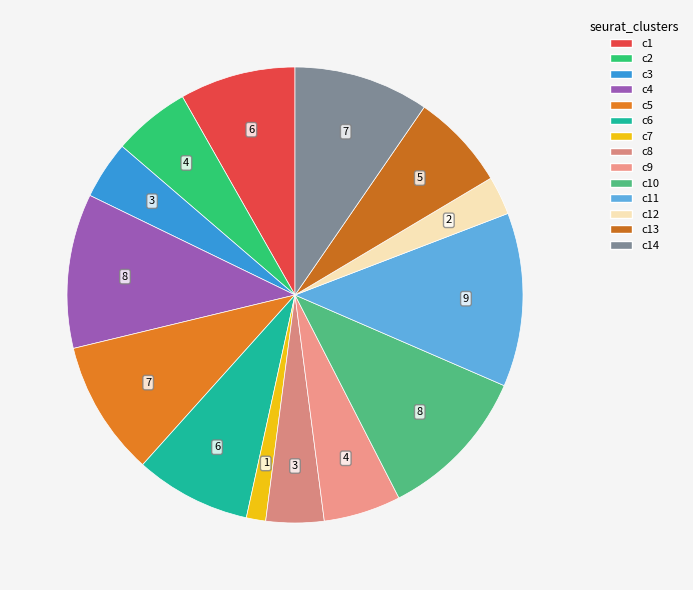

Count the number of slices in the pie.

14